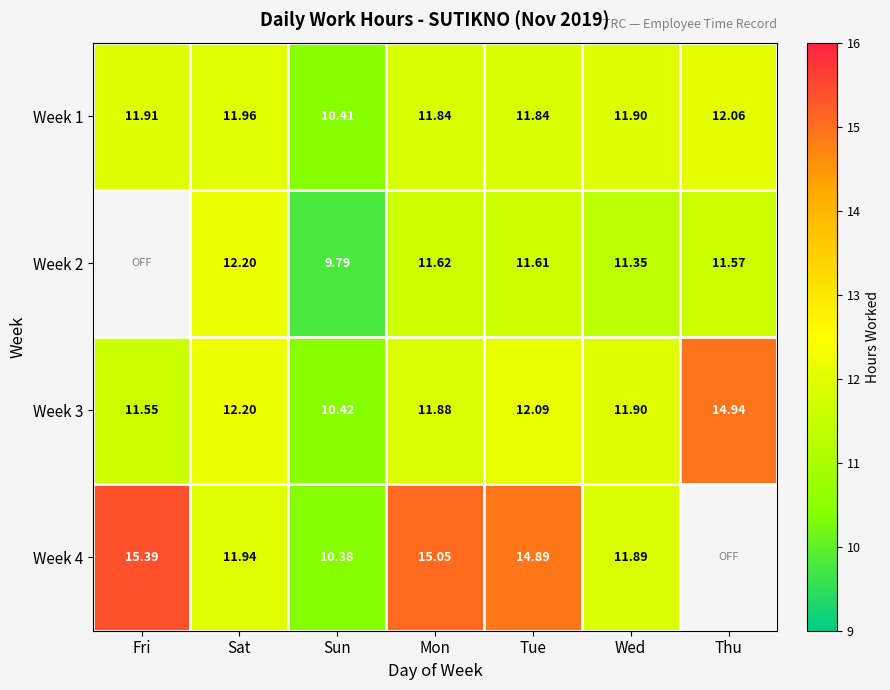

At which label does Week 3 first exceed 11?

Fri